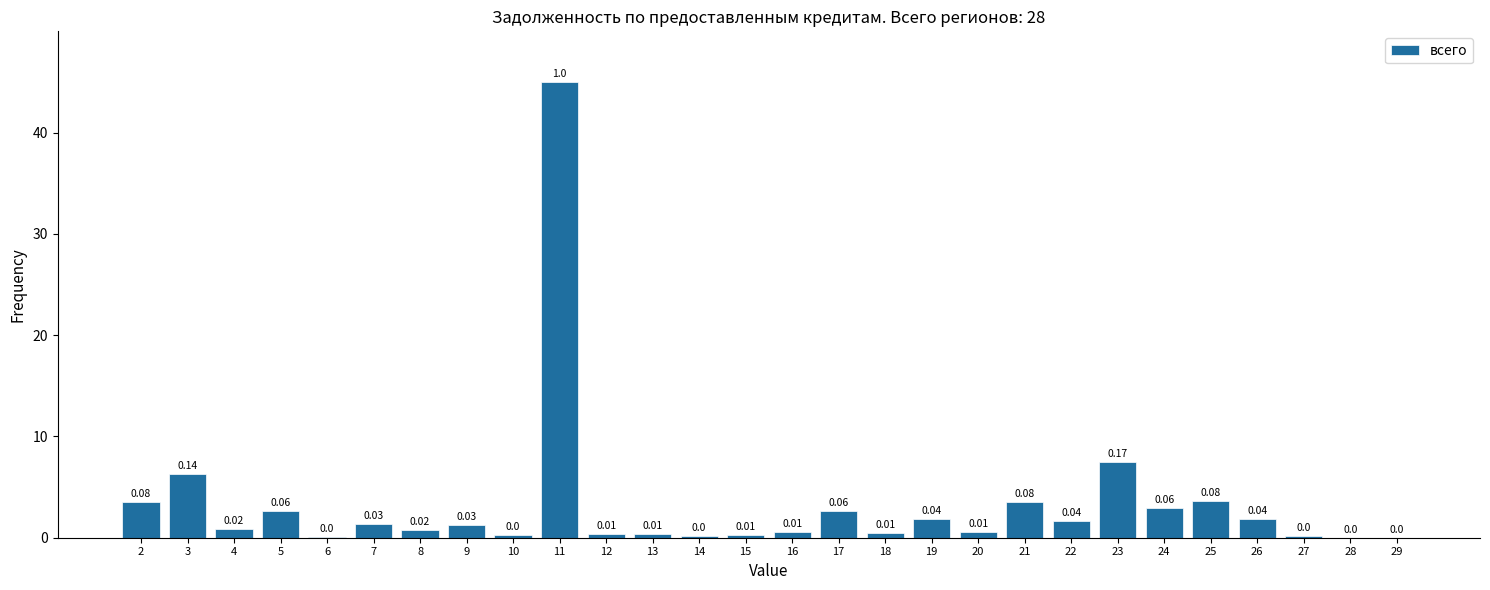

What is the change in value from 10 to 18?

+0.3